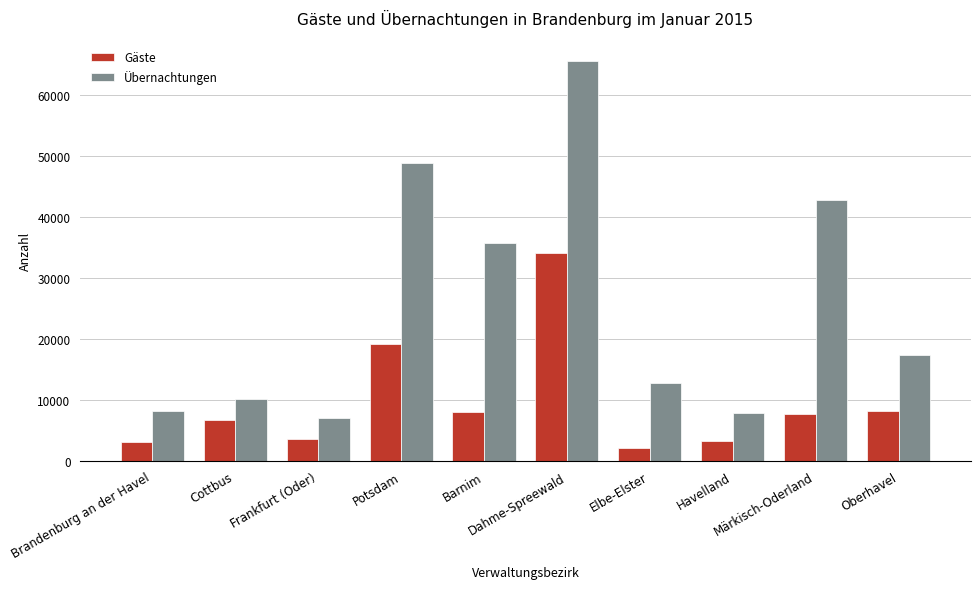

At which label is Übernachtungen closest to 36369?

Barnim